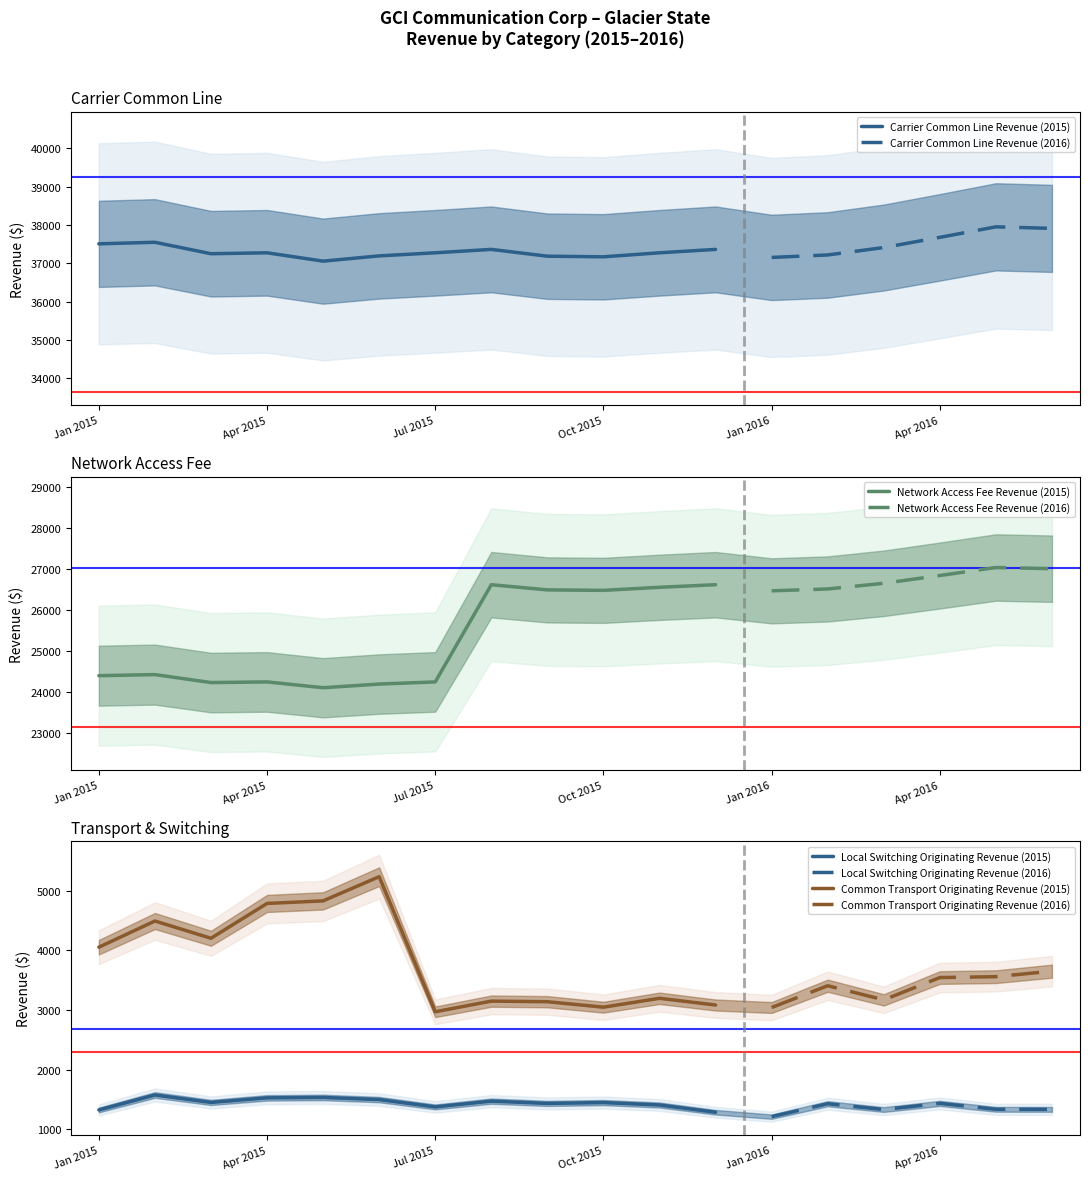

List the labels in order of Carrier Common Line Revenue value, smallest first.

May, January, October, September, June, February, March, April, July, November, August, December, March, January, February, April, June, May